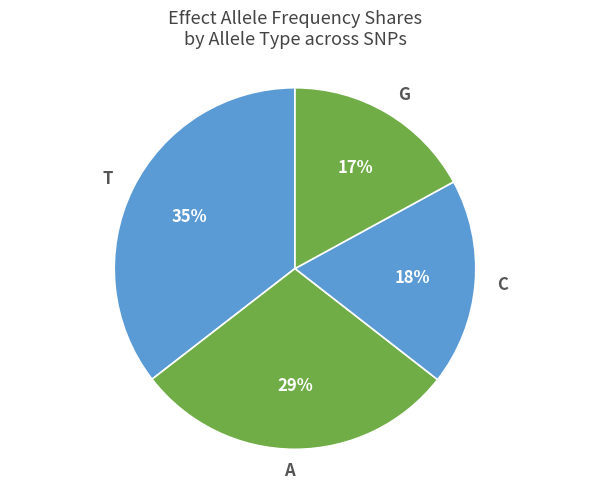

The T slice represents 35% of the pie. True or false?

True